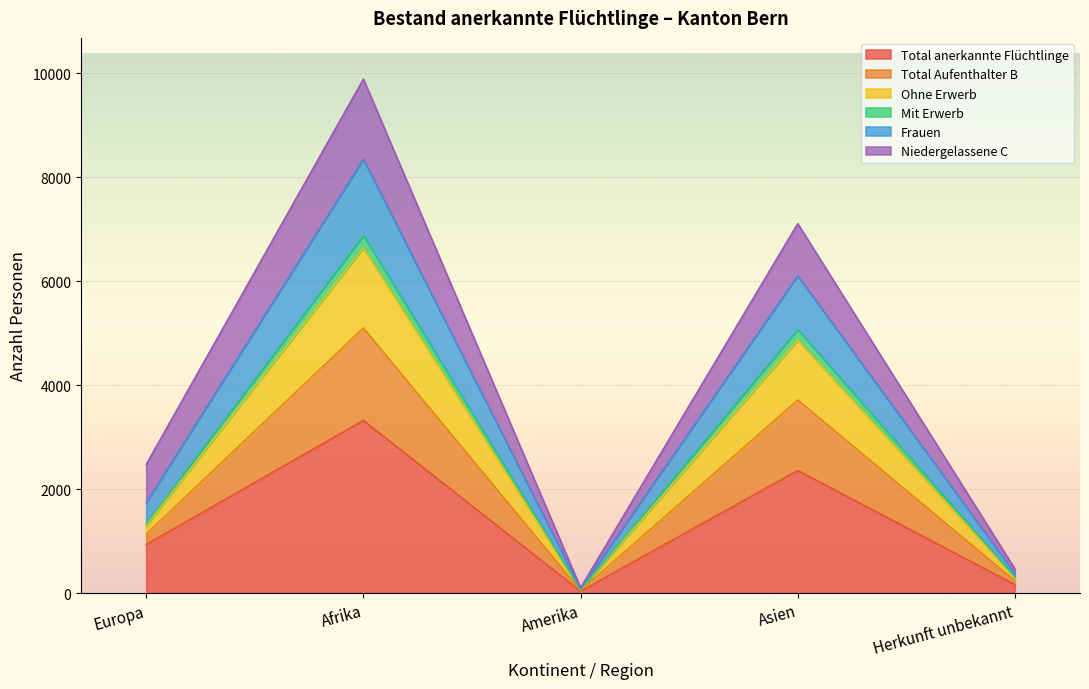

At which category is the sum across all series the highest?

Afrika